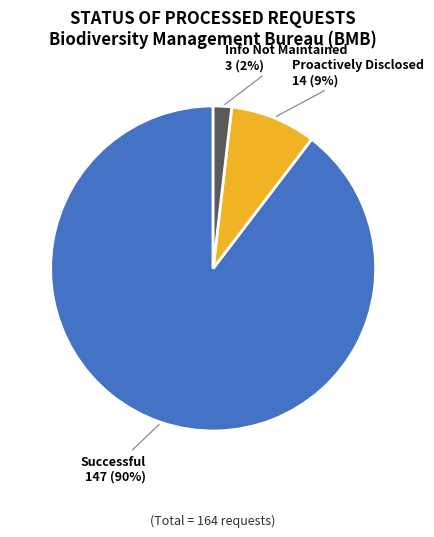

How many segments does this pie chart have?

3